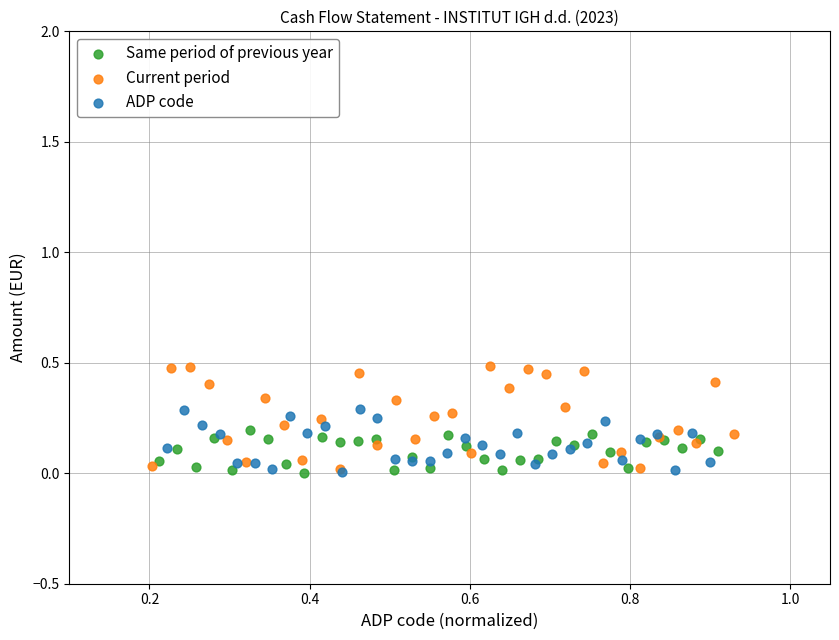

Which series has the largest Y range (max minus min)?

Current period